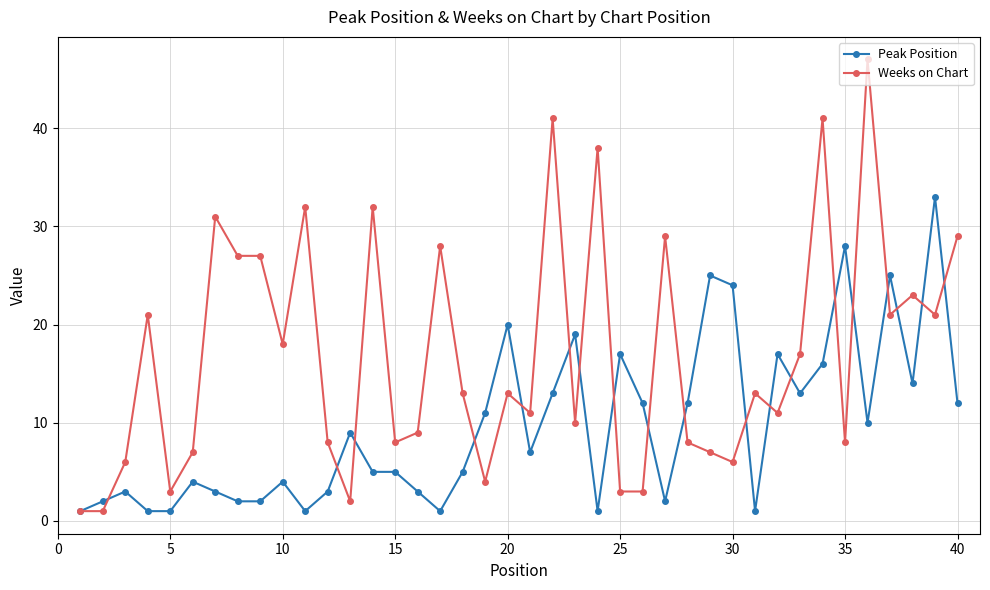

Rank the series by their average value, from highest to lowest.

Weeks on Chart, Peak Position